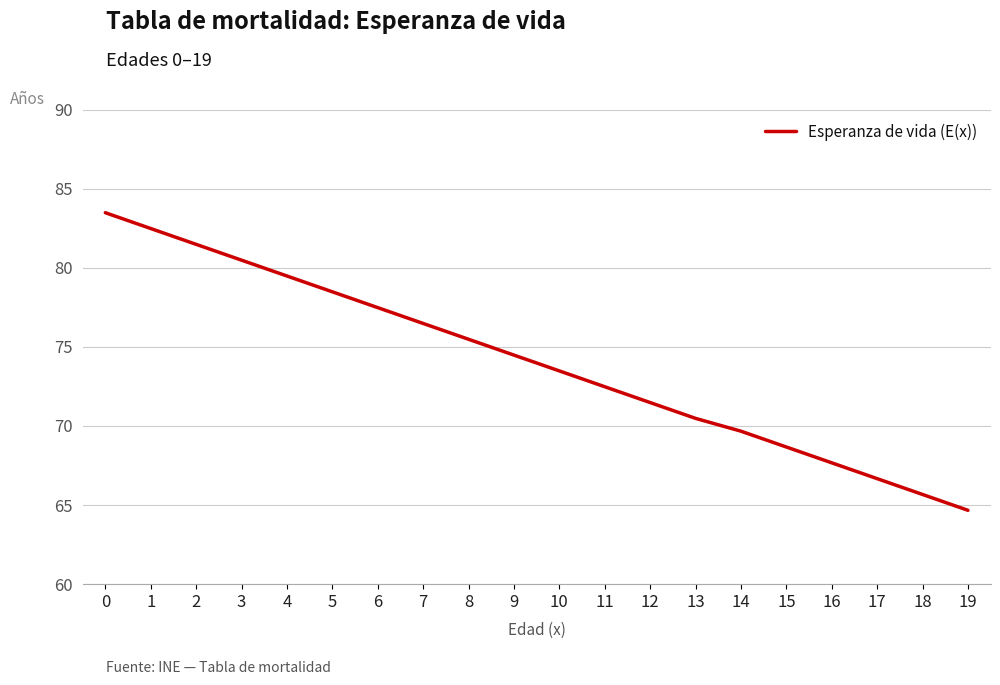

List the labels in order of value, largest first.

0, 1, 2, 3, 4, 5, 6, 7, 8, 9, 10, 11, 12, 13, 14, 15, 16, 17, 18, 19